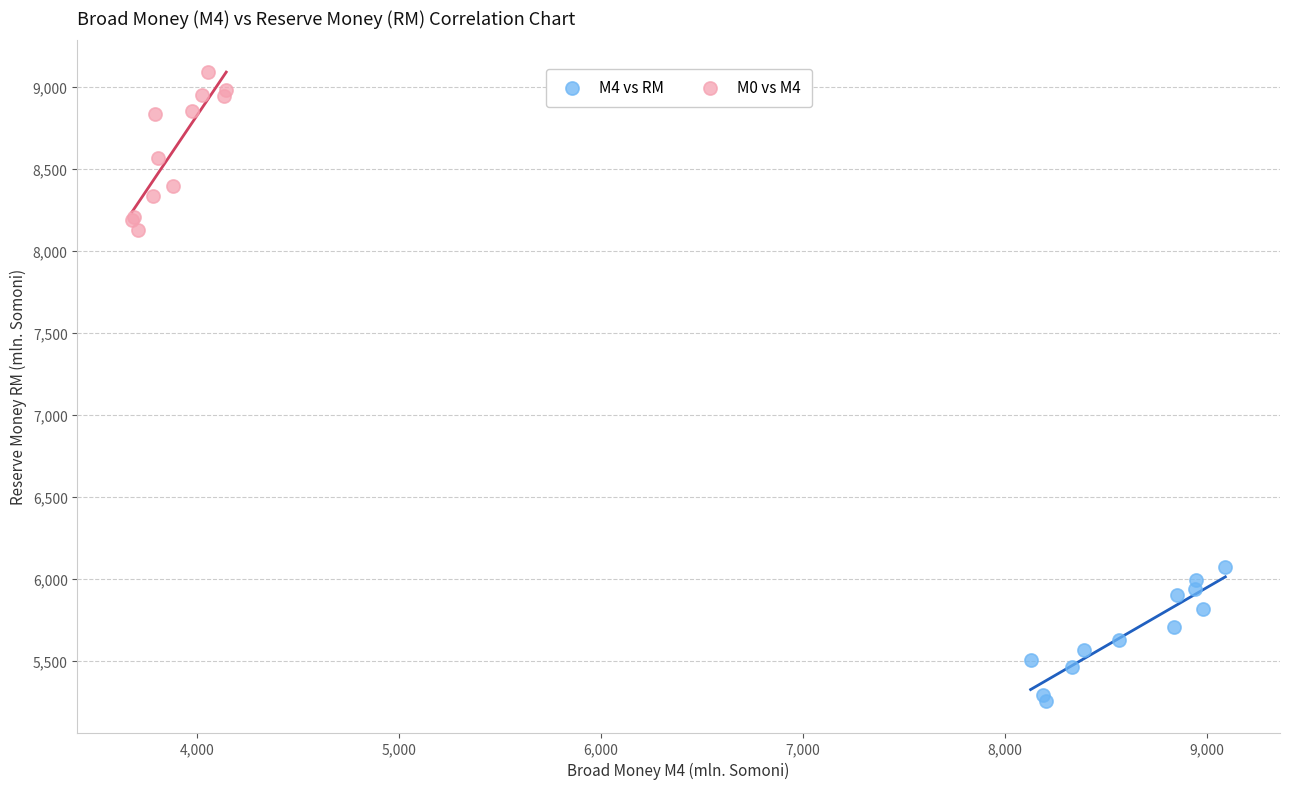

Which series has the largest Y range (max minus min)?

M0 vs M4